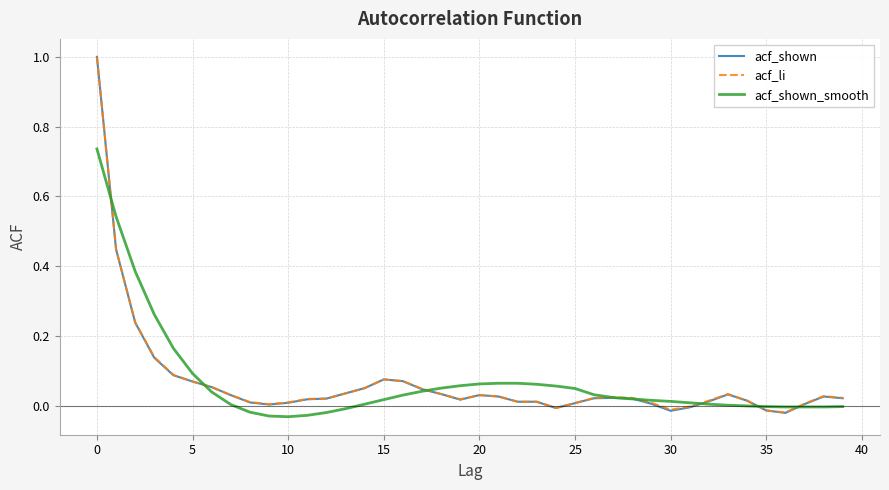

What is the maximum value shown in the chart?

1.0